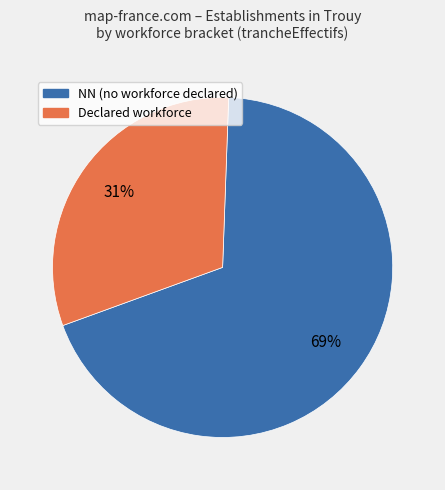

Does any single category account for the majority?

Yes